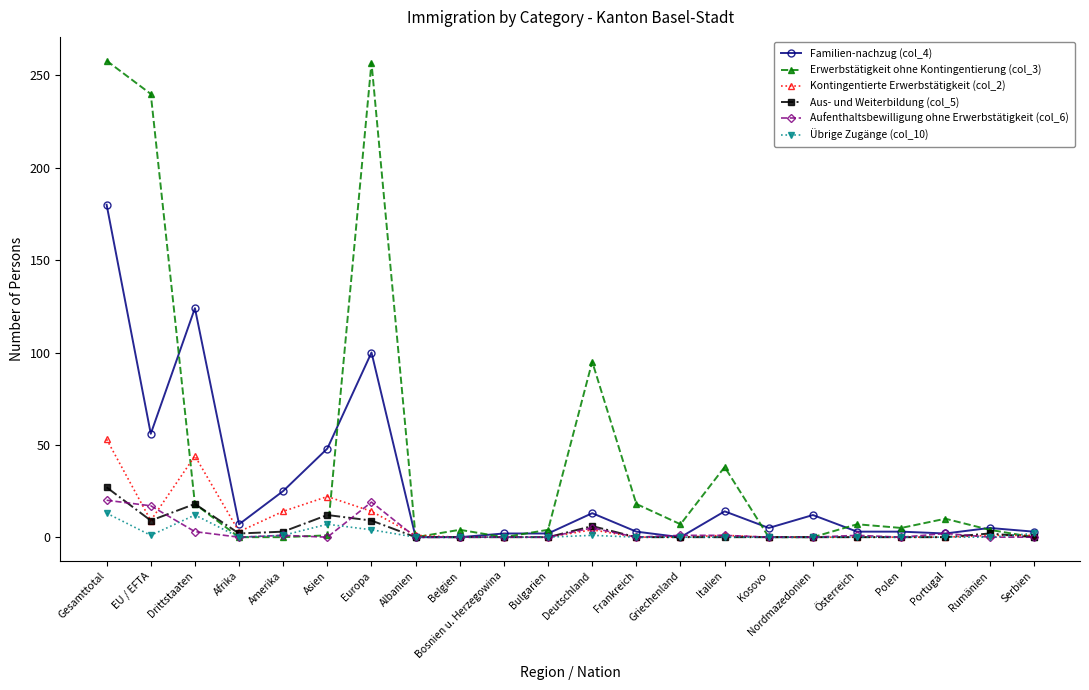

The value of Familien-nachzug (col_4) at Albanien is 0. True or false?

True